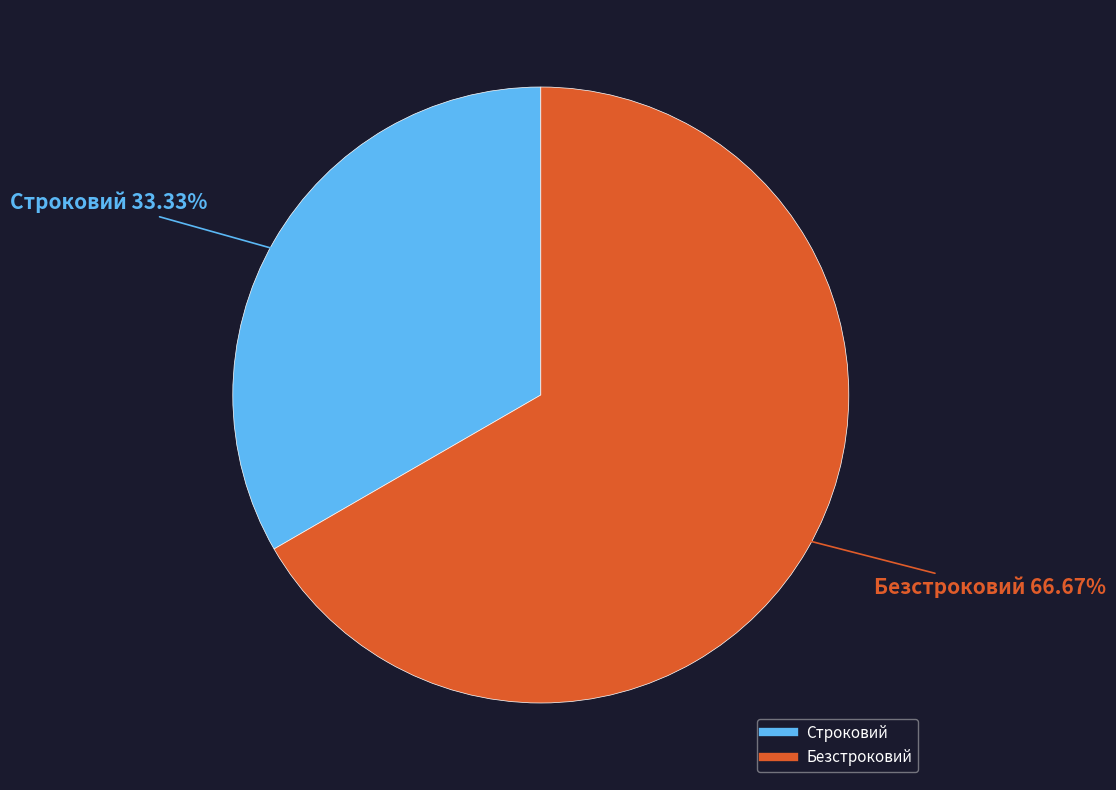

The Строковий slice represents 33% of the pie. True or false?

True